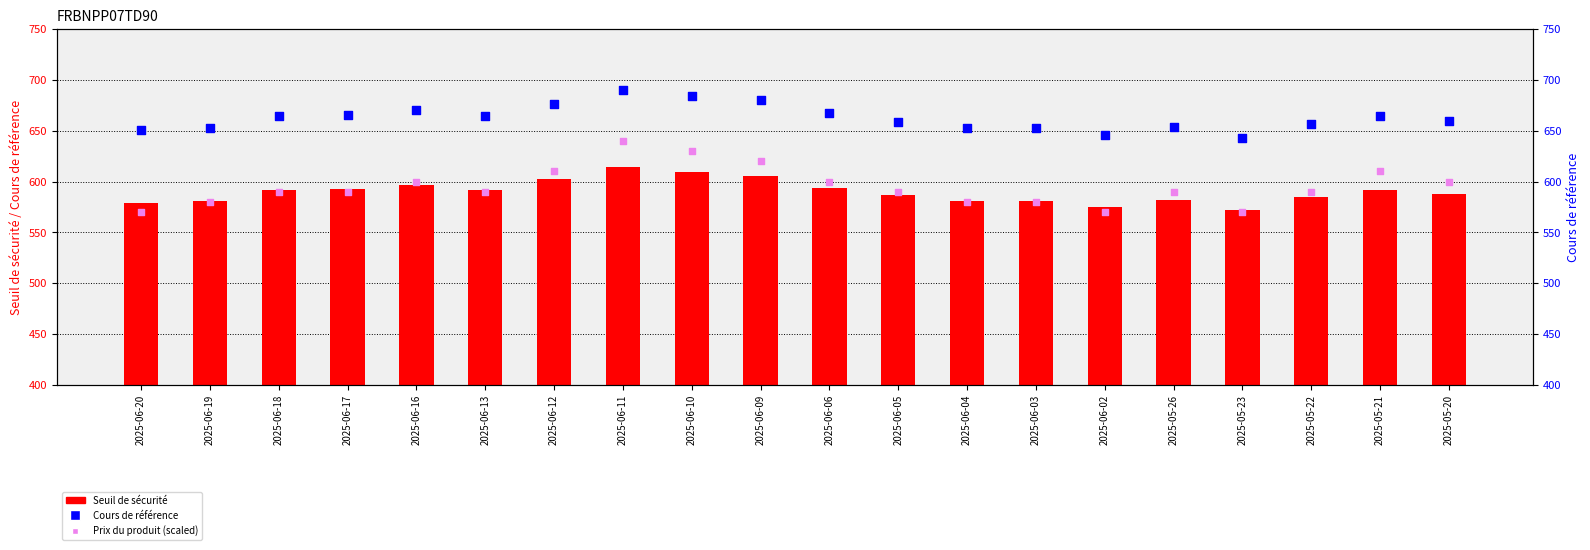

At which category is the sum across all series the highest?

2025-06-11